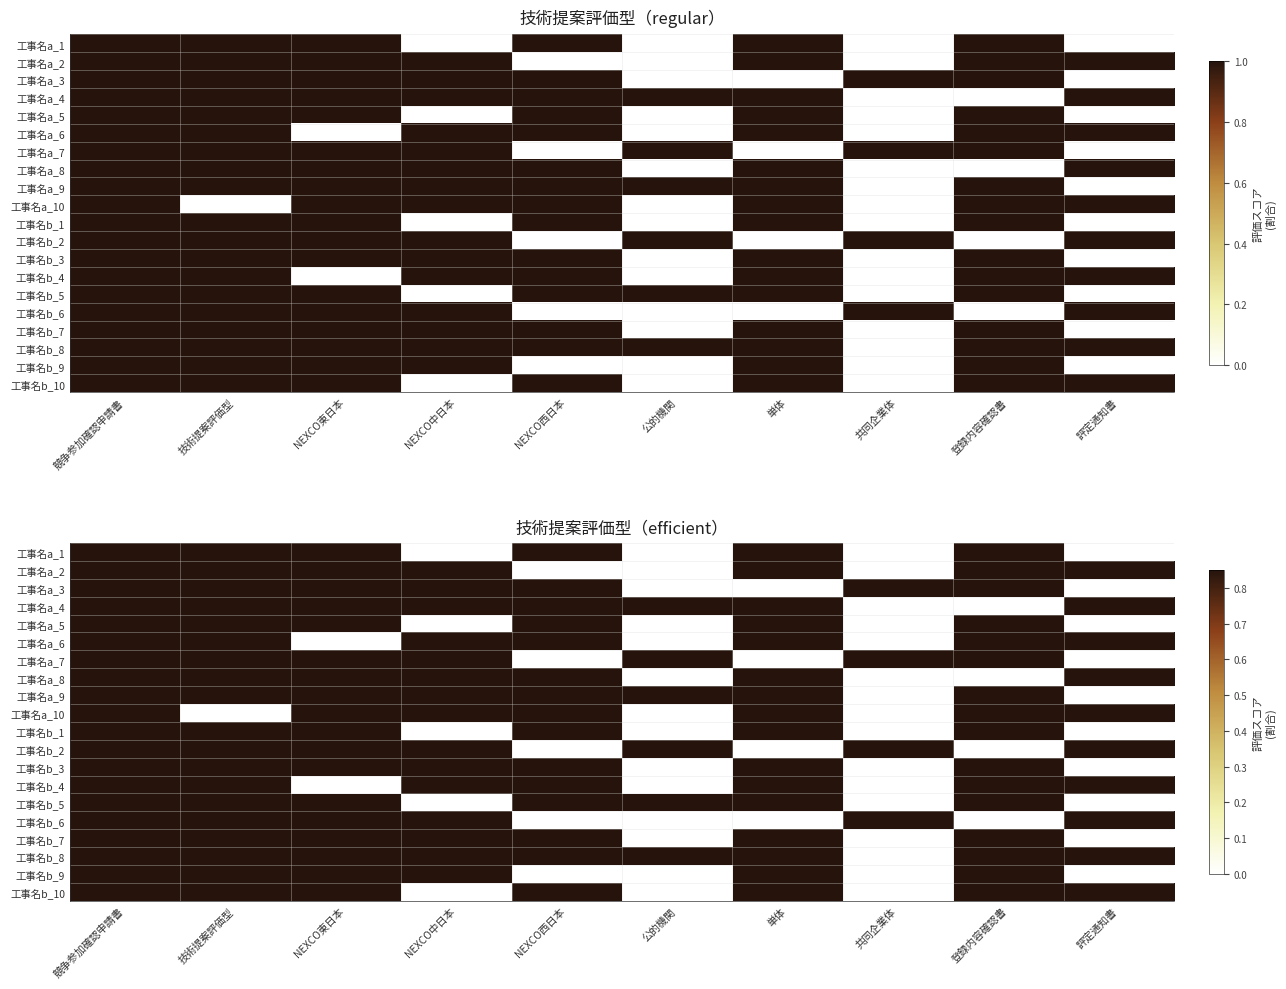

What is the maximum value for 工事名a_9?

0.8